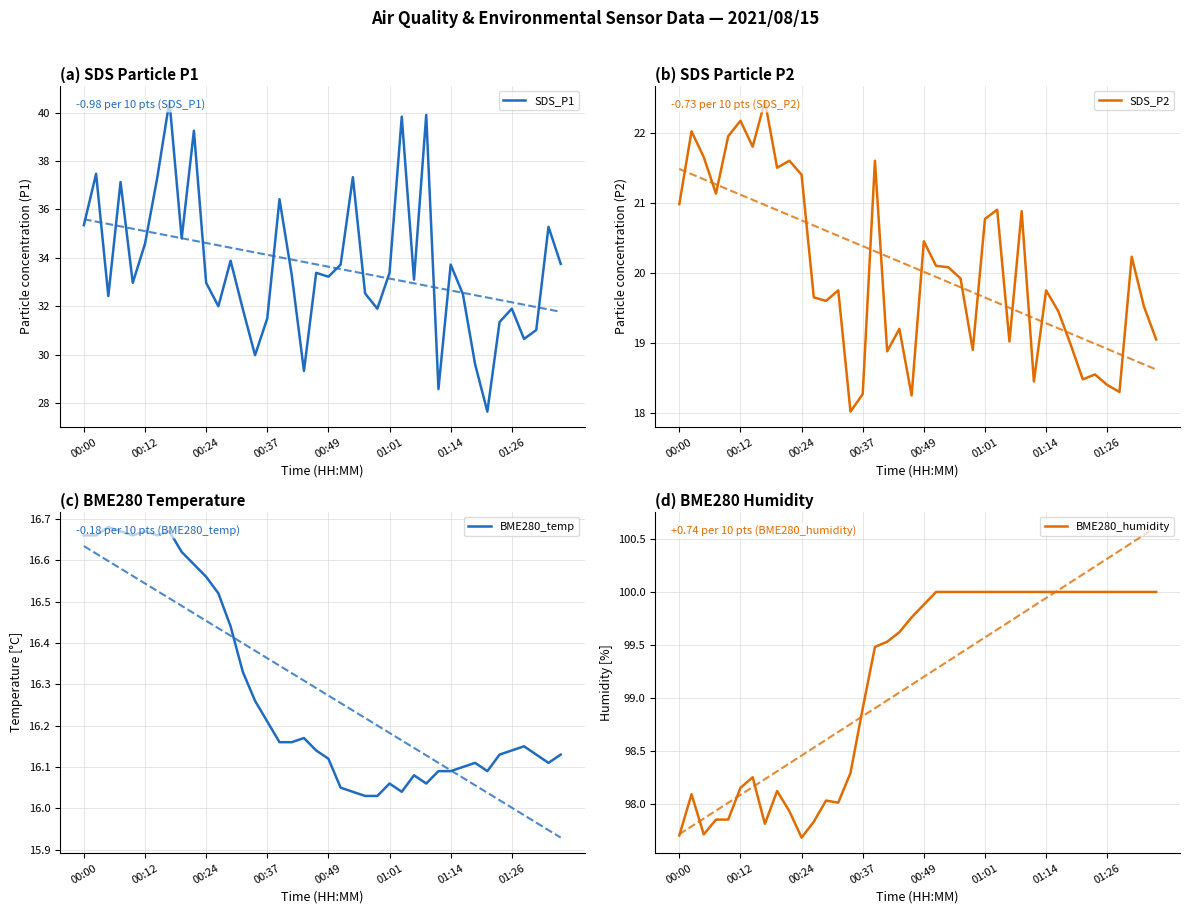

What is the highest value of the SDS_P2 series?

22.4